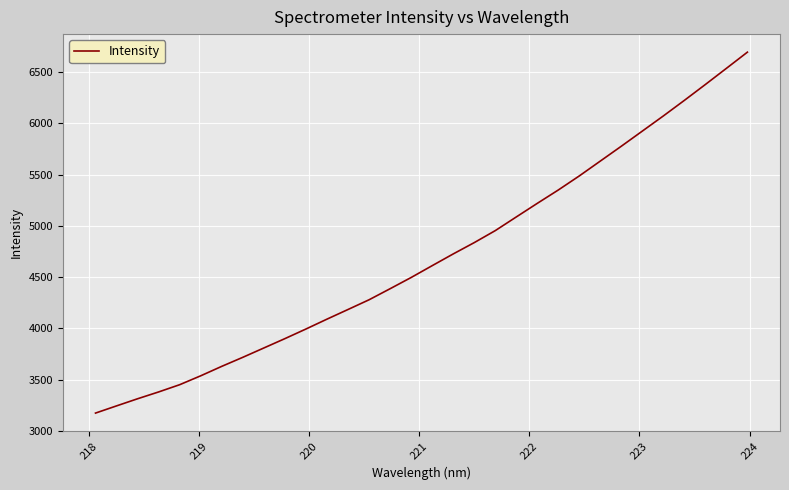

What is the difference between the maximum and minimum values?

3519.7